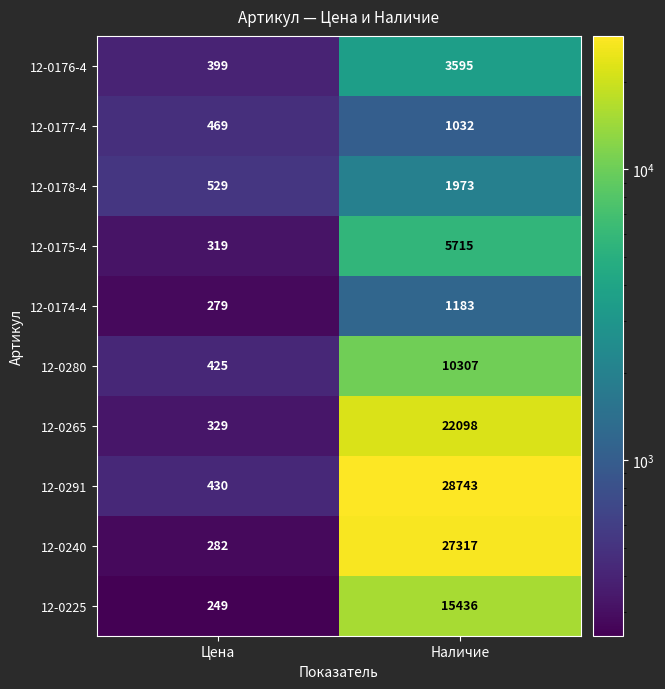

How many data points does each series have?

2